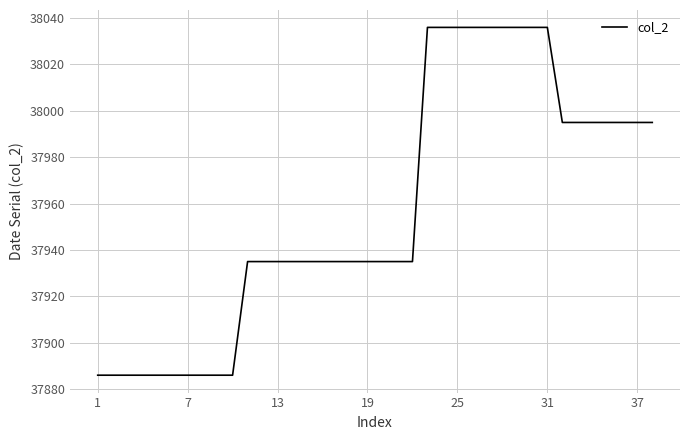

What is the greatest value displayed?

38036